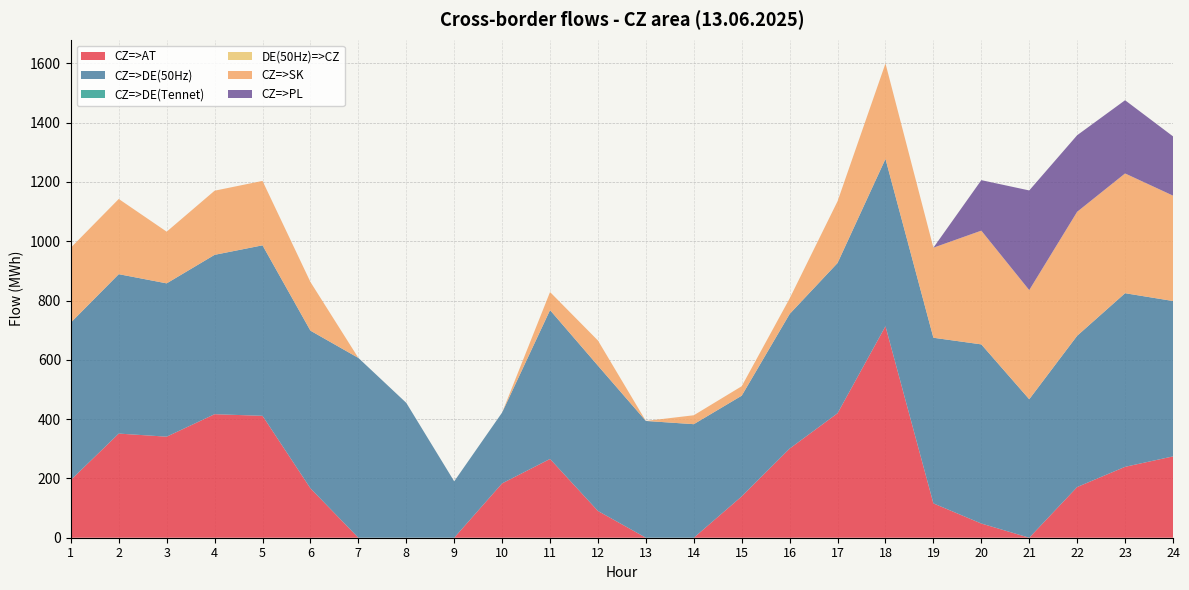

Reading right to left, extract all data points from this chart.

CZ=>AT: 274.3	239.1	171.0	0.0	47.9	115.8	713.3	419.8	300.6	139.5	0.0	0.0	90.2	265.7	183.3	0.0	0.0	0.0	166.6	411.1	416.6	340.8	351.2	194.9
CZ=>DE(50Hz): 524.0	585.5	510.1	467.0	604.1	558.6	564.3	506.7	453.9	339.5	382.9	393.8	490.0	501.9	238.9	190.1	454.8	606.4	531.7	575.0	537.4	517.0	537.6	530.7
CZ=>DE(Tennet): 0.0	0.0	0.0	0.0	0.0	0.0	0.0	0.0	0.0	0.0	0.0	0.0	0.0	0.0	0.0	0.0	0.0	0.0	0.0	0.0	0.0	0.0	0.0	0.0
DE(50Hz)=>CZ: 0.0	0.0	0.0	0.0	0.0	0.0	0.0	0.0	0.0	0.0	0.0	0.0	0.0	0.0	0.0	0.0	0.0	0.0	0.0	0.0	0.0	0.0	0.0	0.0
CZ=>SK: 355.4	403.9	418.1	368.1	383.6	303.7	321.9	208.3	52.4	31.9	30.1	0.0	84.8	60.9	0.0	0.0	0.0	0.0	164.1	217.2	216.3	174.3	253.6	252.6
CZ=>PL: 199.9	246.9	258.2	336.1	170.3	0.0	0.0	0.0	0.0	0.0	0.0	0.0	0.0	0.0	0.0	0.0	0.0	0.0	0.0	0.0	0.0	0.0	0.0	0.0